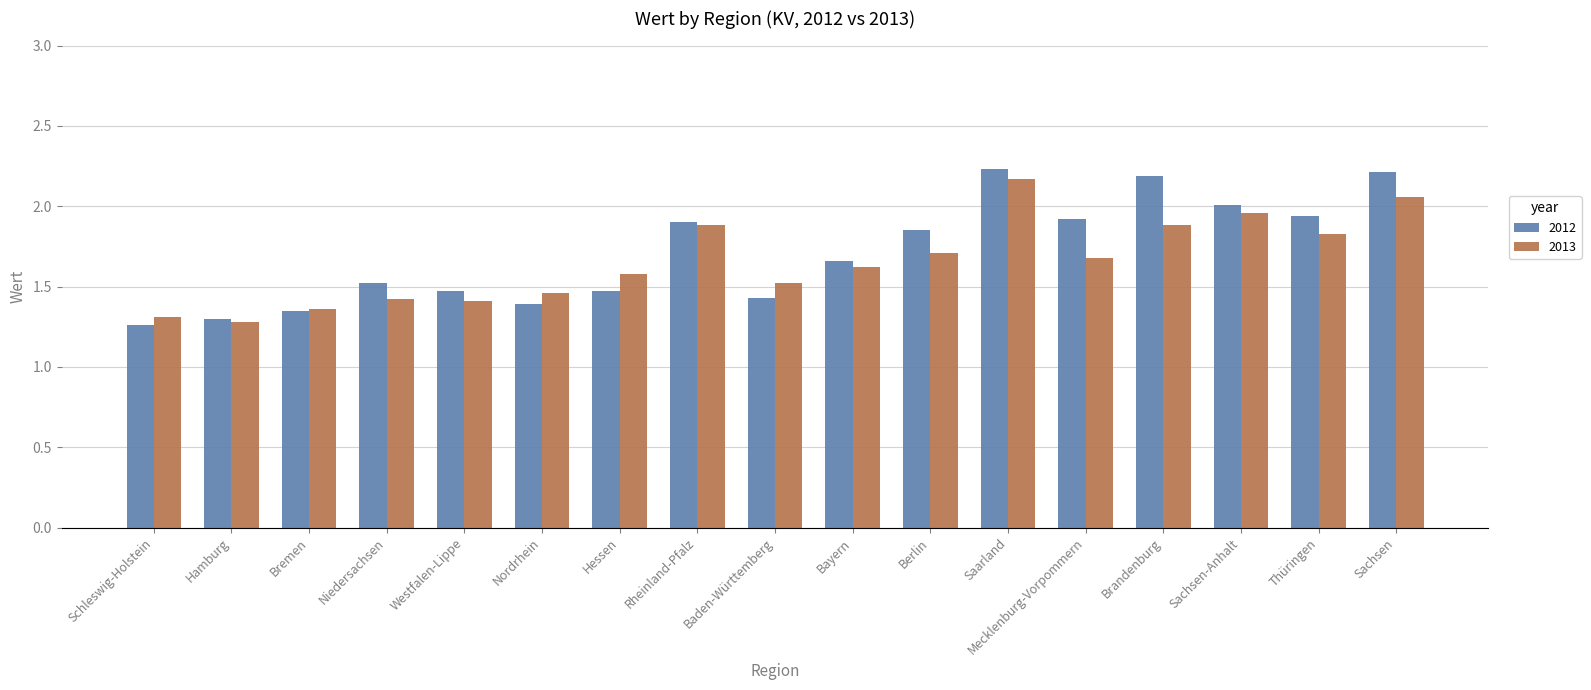

What is the label of the 14th bar from the right?

Niedersachsen